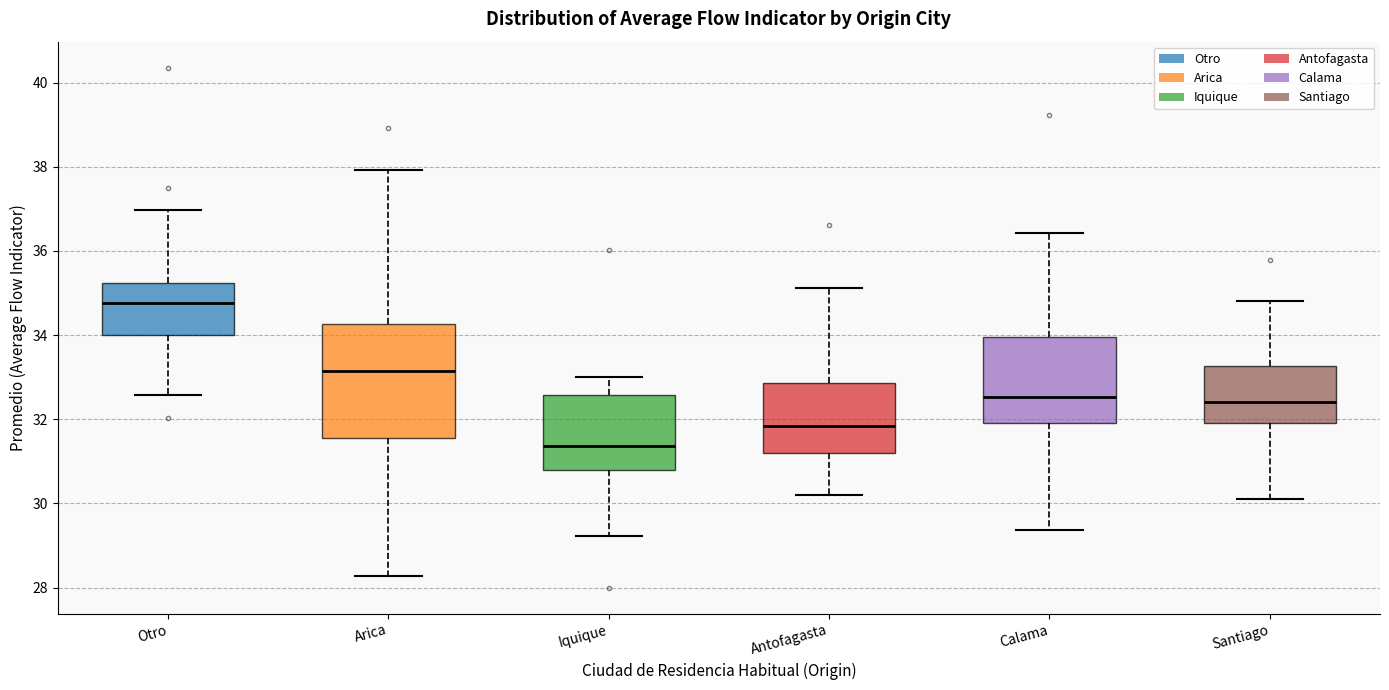

Reading left to right, read every box against the y-axis: the position of its median line, the range the box covers, and the ends of its whiskers. The values are not printed on the chart, so give them approximately, as read against the axis.

Otro: median 34.8, box 34.0 to 35.2, whiskers 32.6 to 37.0
Arica: median 33.2, box 31.6 to 34.2, whiskers 28.2 to 38.0
Iquique: median 31.4, box 30.8 to 32.6, whiskers 29.2 to 33.0
Antofagasta: median 31.8, box 31.2 to 32.8, whiskers 30.2 to 35.2
Calama: median 32.6, box 32.0 to 34.0, whiskers 29.4 to 36.4
Santiago: median 32.4, box 32.0 to 33.2, whiskers 30.2 to 34.8